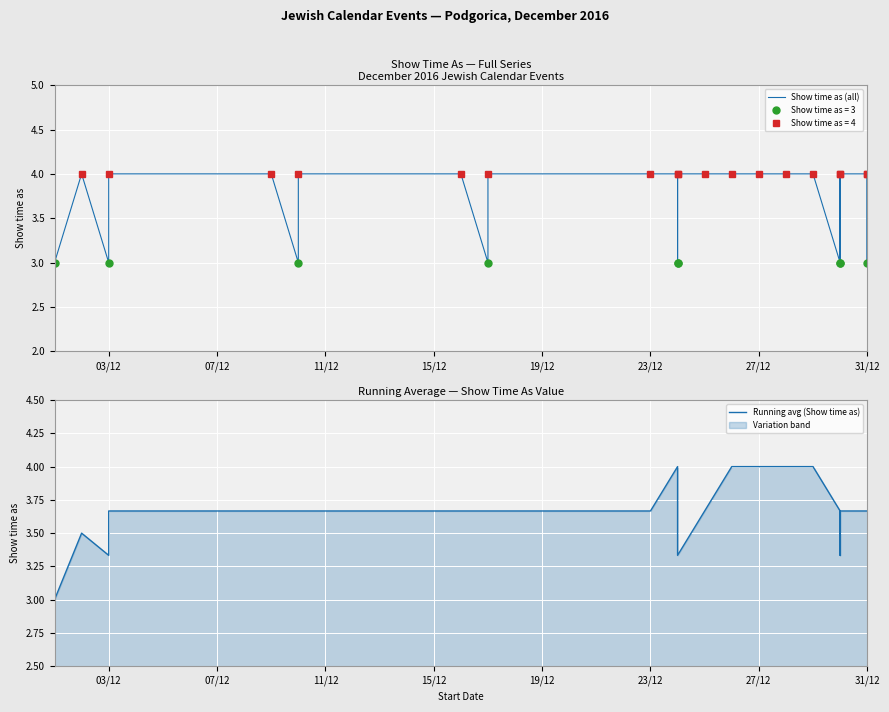

Rank the series by their maximum value, from lowest to highest.

Show time as (all), Running avg (Show time as)